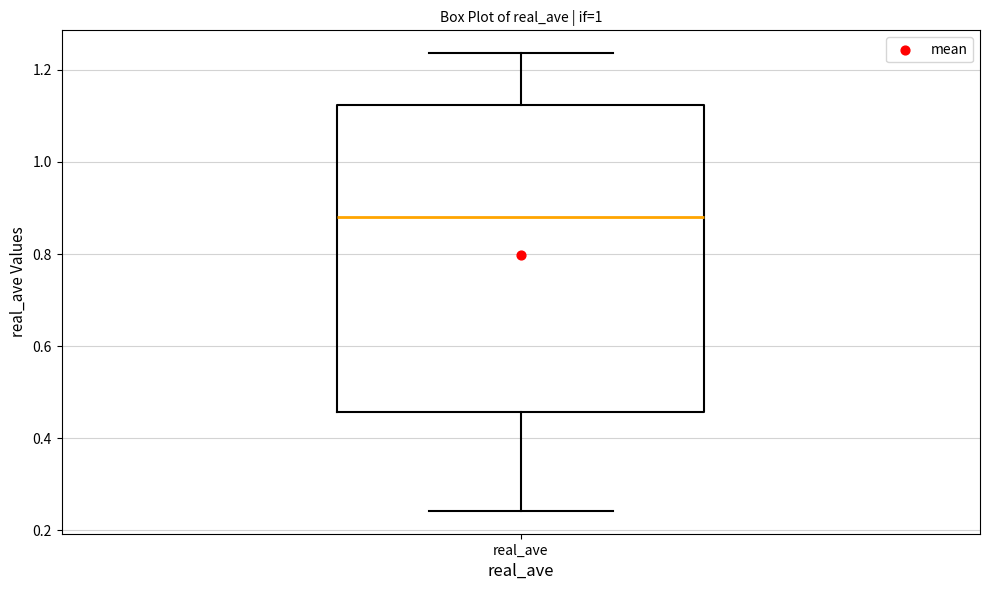

Where does the median line of the box for real_ave sit on the y-axis? The values are not printed on the chart, so give them approximately, as read against the axis.

0.88